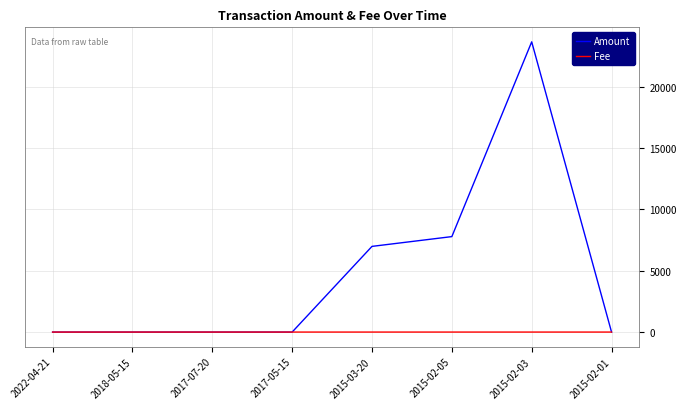

The value of Amount at 2015-02-03 is 23654.0. True or false?

True